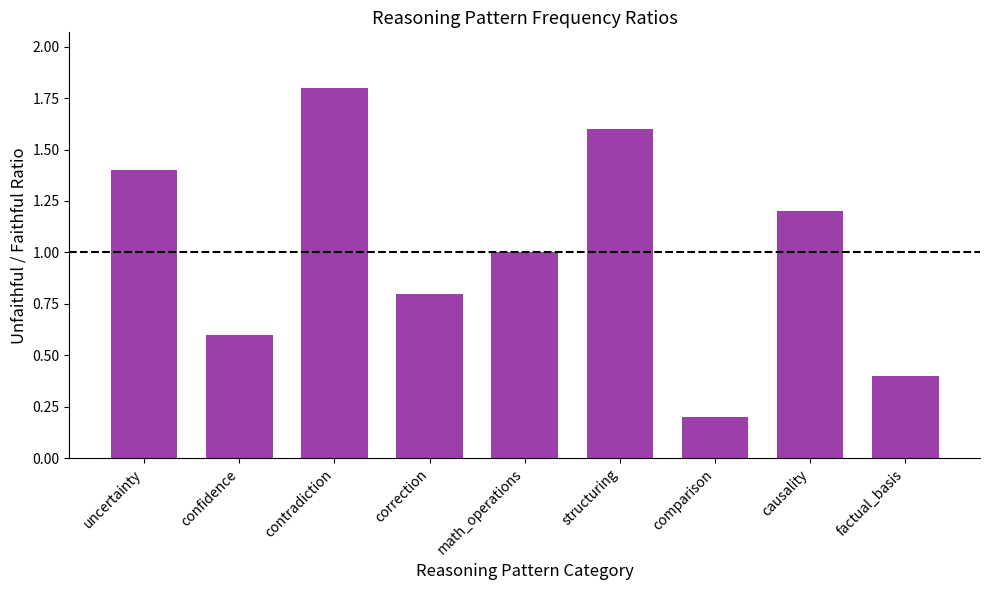

What is the maximum value shown in the chart?

1.8